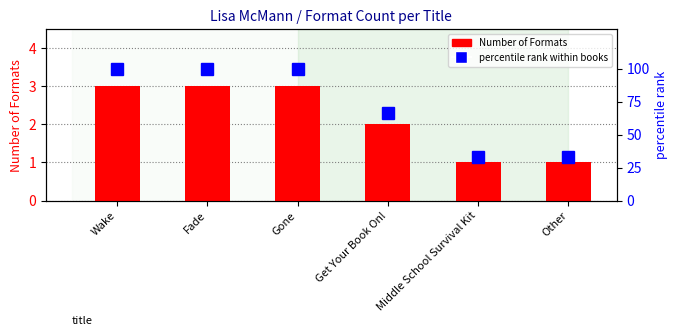

The Number of Formats series shows 3.0 at Gone. True or false?

True